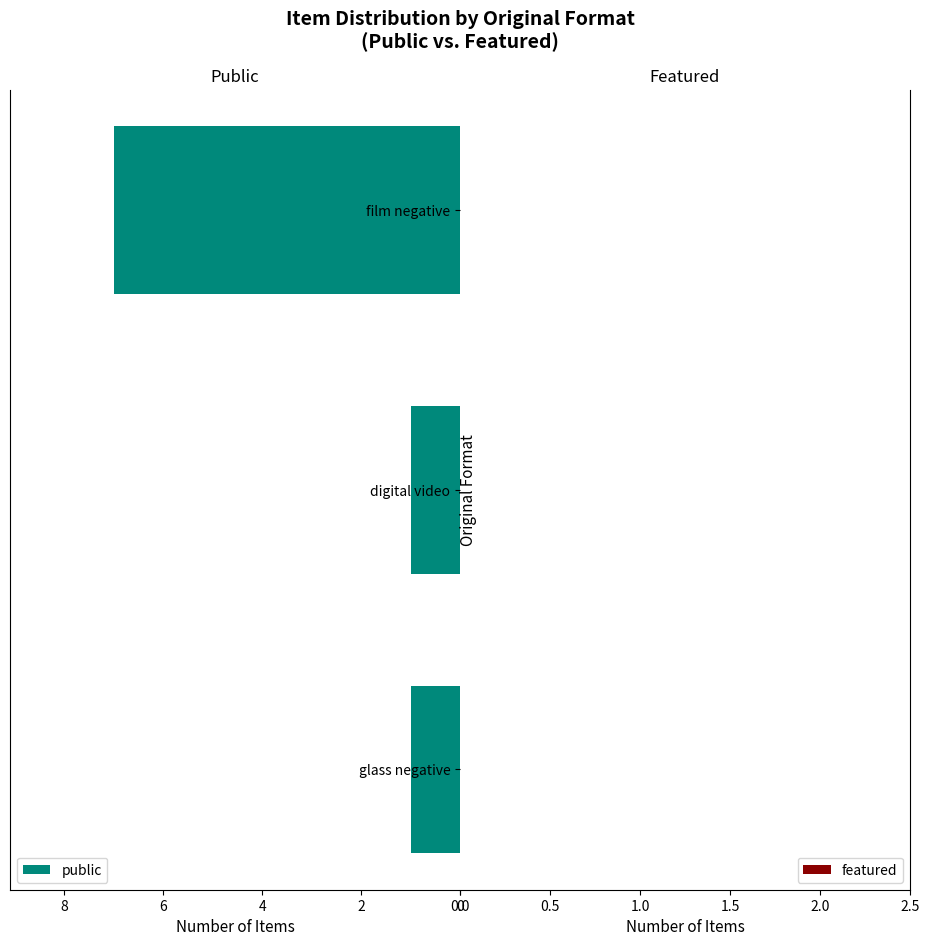

How many data points does each series have?

3